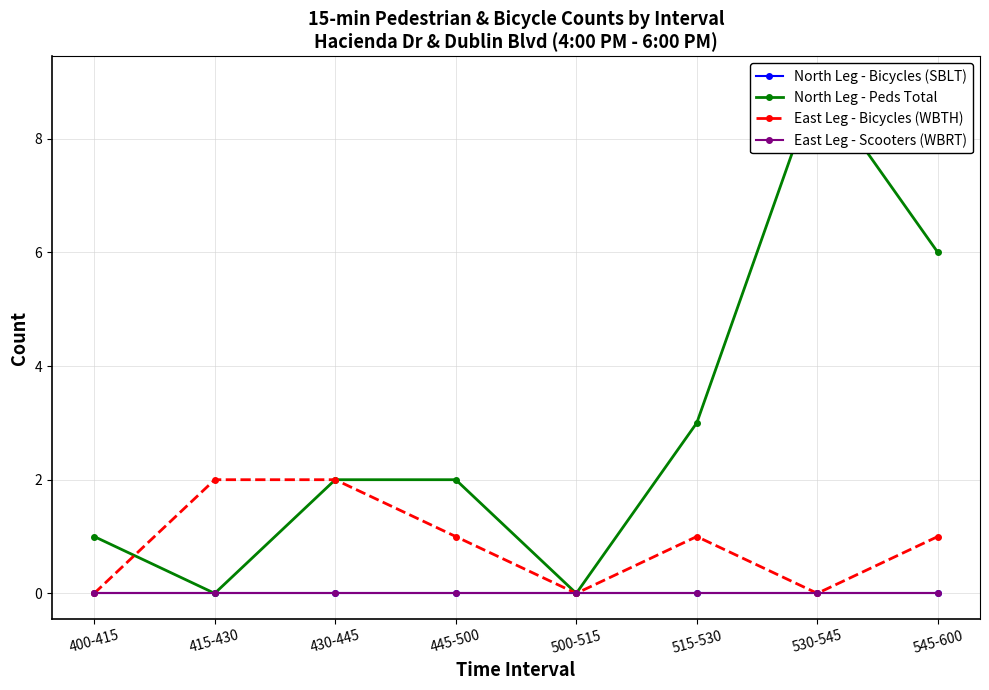

True or false: North Leg - Peds Total has a value of 0 at 500-515.

True